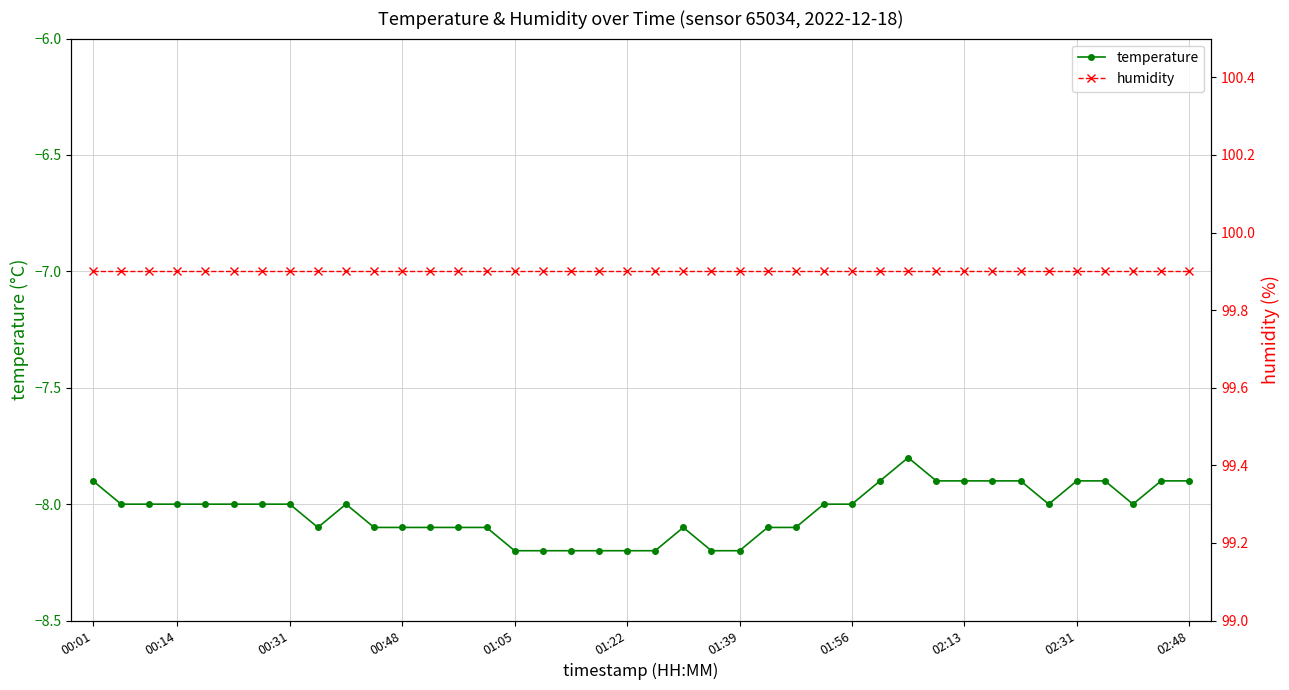

What is the sum of all temperature values?

-321.3